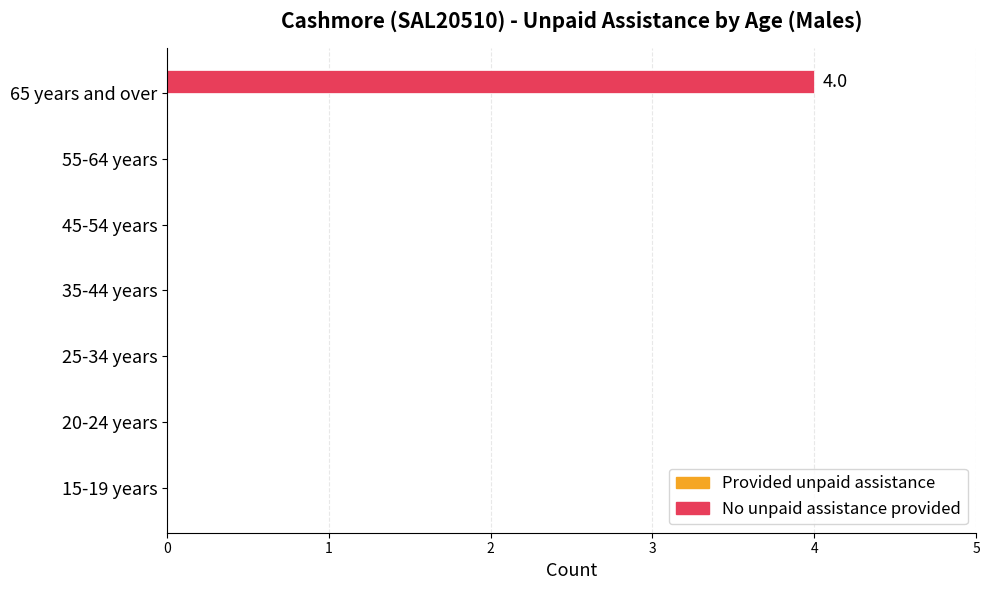

The chart shows a value of 0 at 45-54 years. True or false?

True